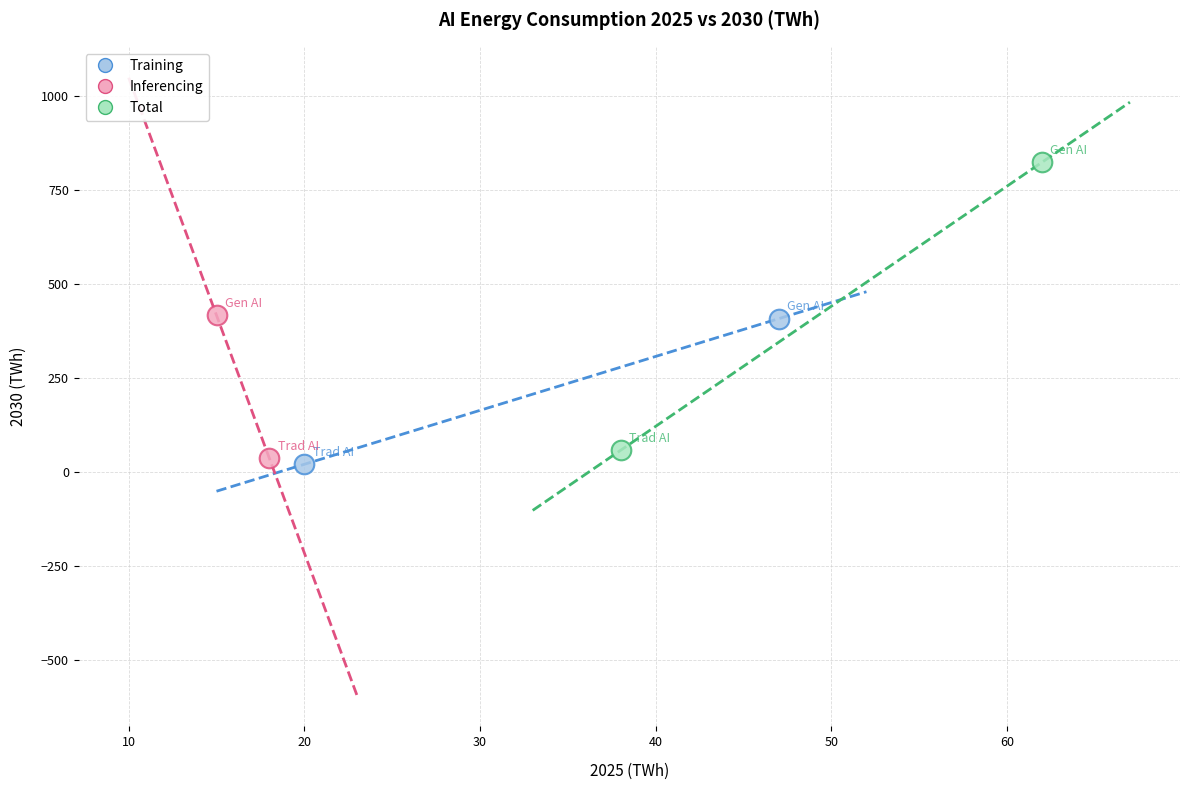

Which series has the largest Y range (max minus min)?

Total